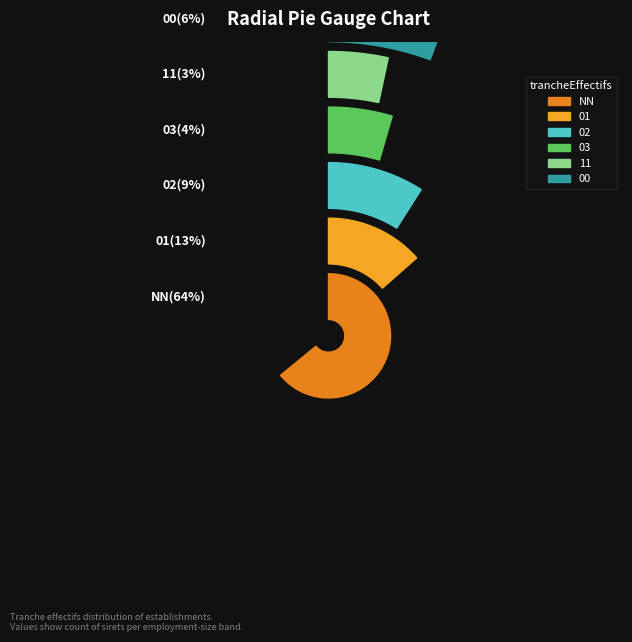

How much of the chart is everything except 11?

96.6%